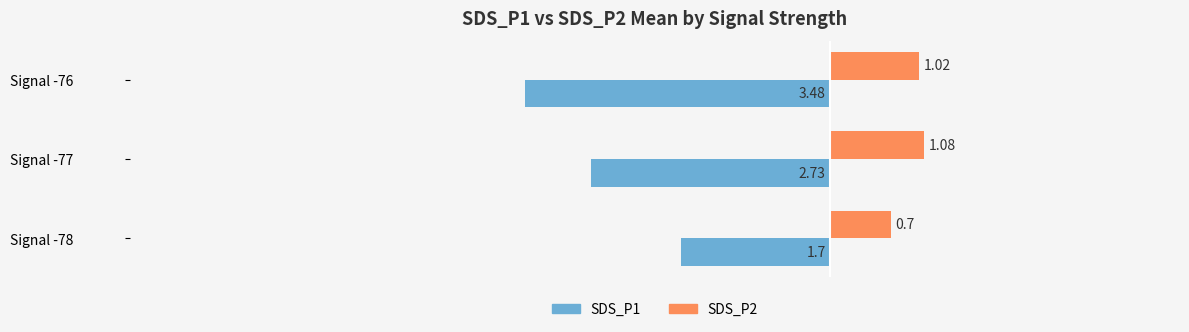

List the labels in order of SDS_P1 value, smallest first.

Signal -76, Signal -77, Signal -78